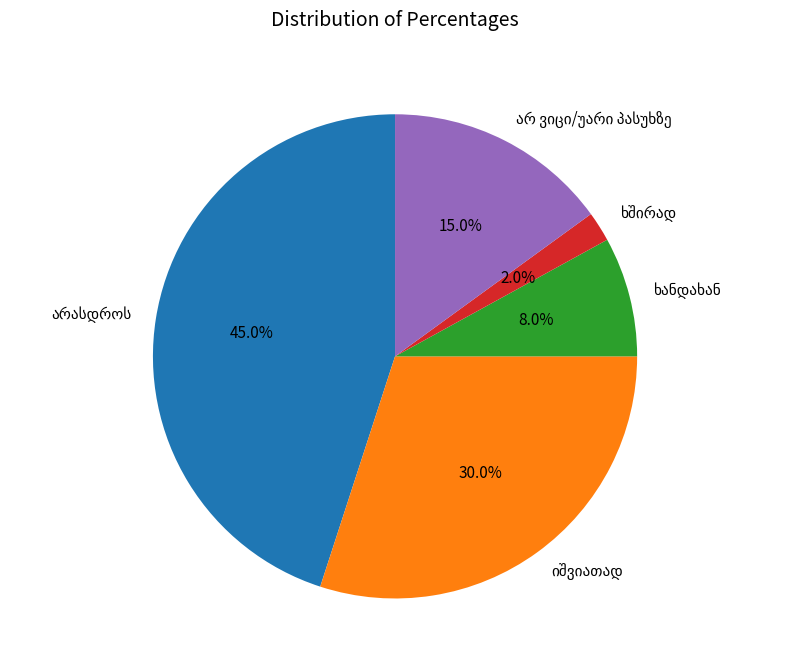

Is there a majority slice in this chart?

No